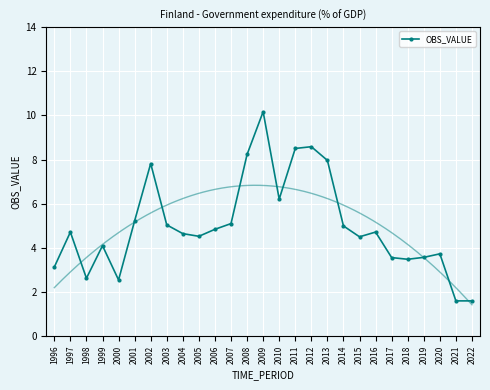

True or false: there are more than 2 points higher than both neighbors.

True